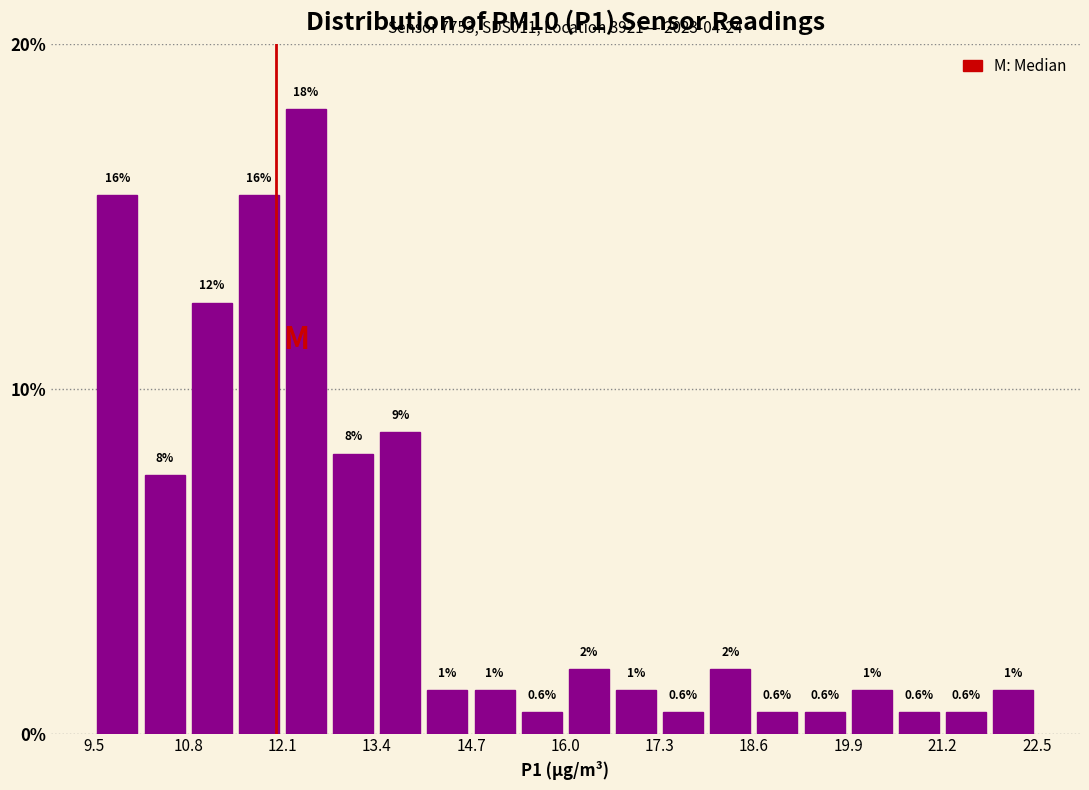

Around what value on the x-axis is the tallest bar? Give the approximate position of its centre, as read against the axis.

12.4